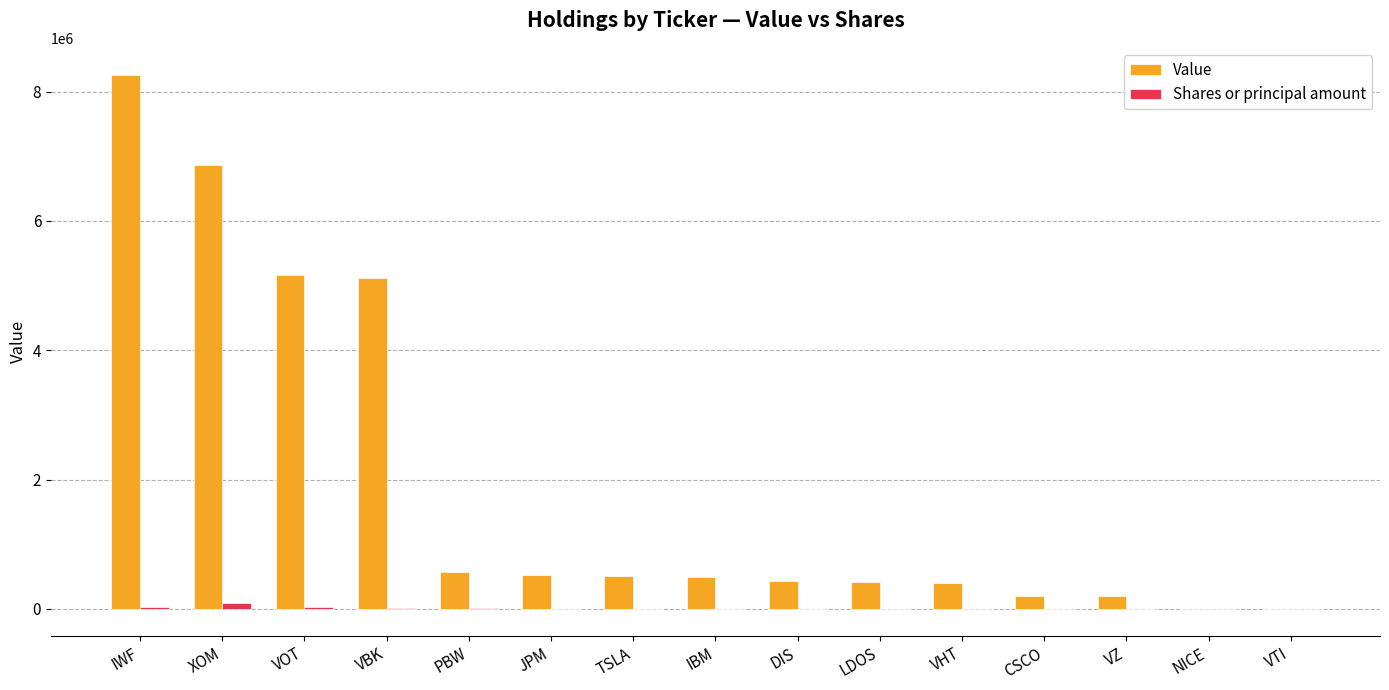

At which category is the sum across all series the highest?

IWF